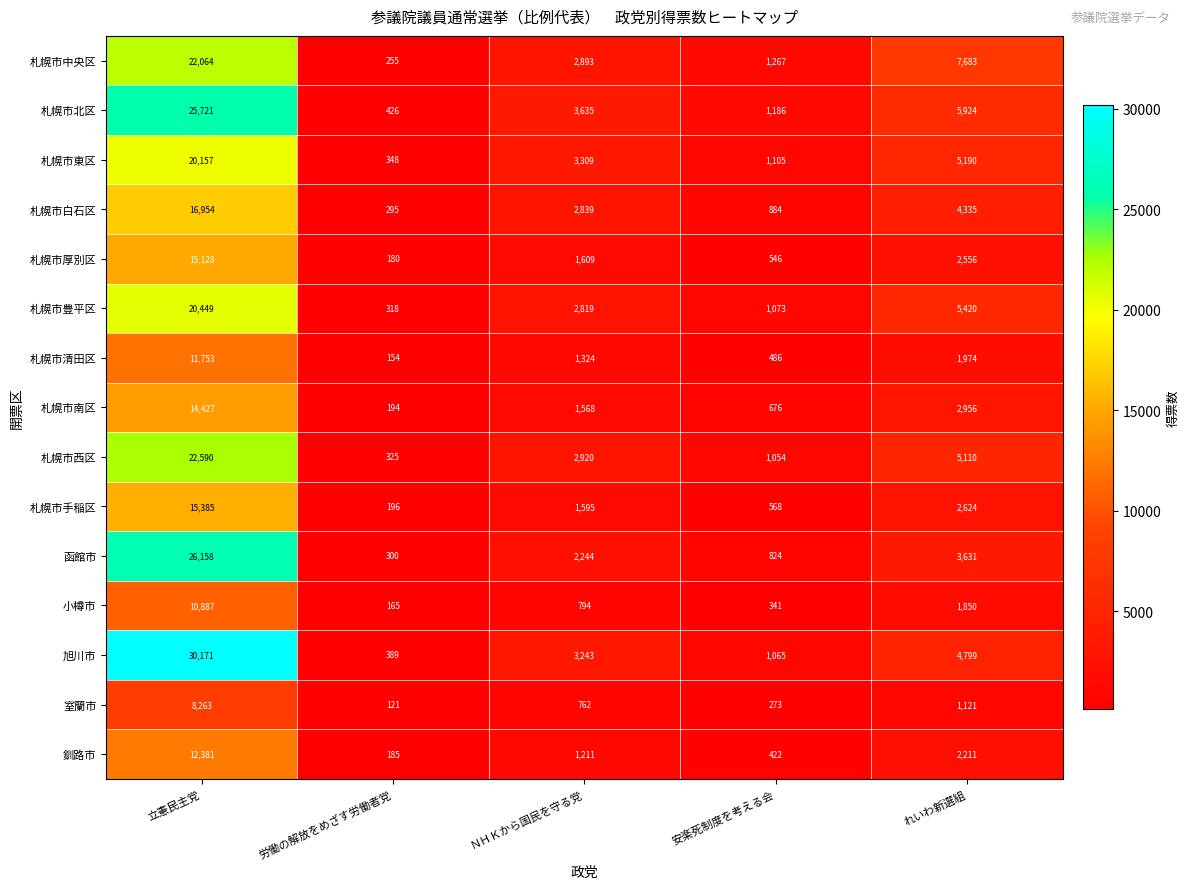

Which series changed the most between 立憲民主党 and 労働の解放をめざす労働者党?

旭川市